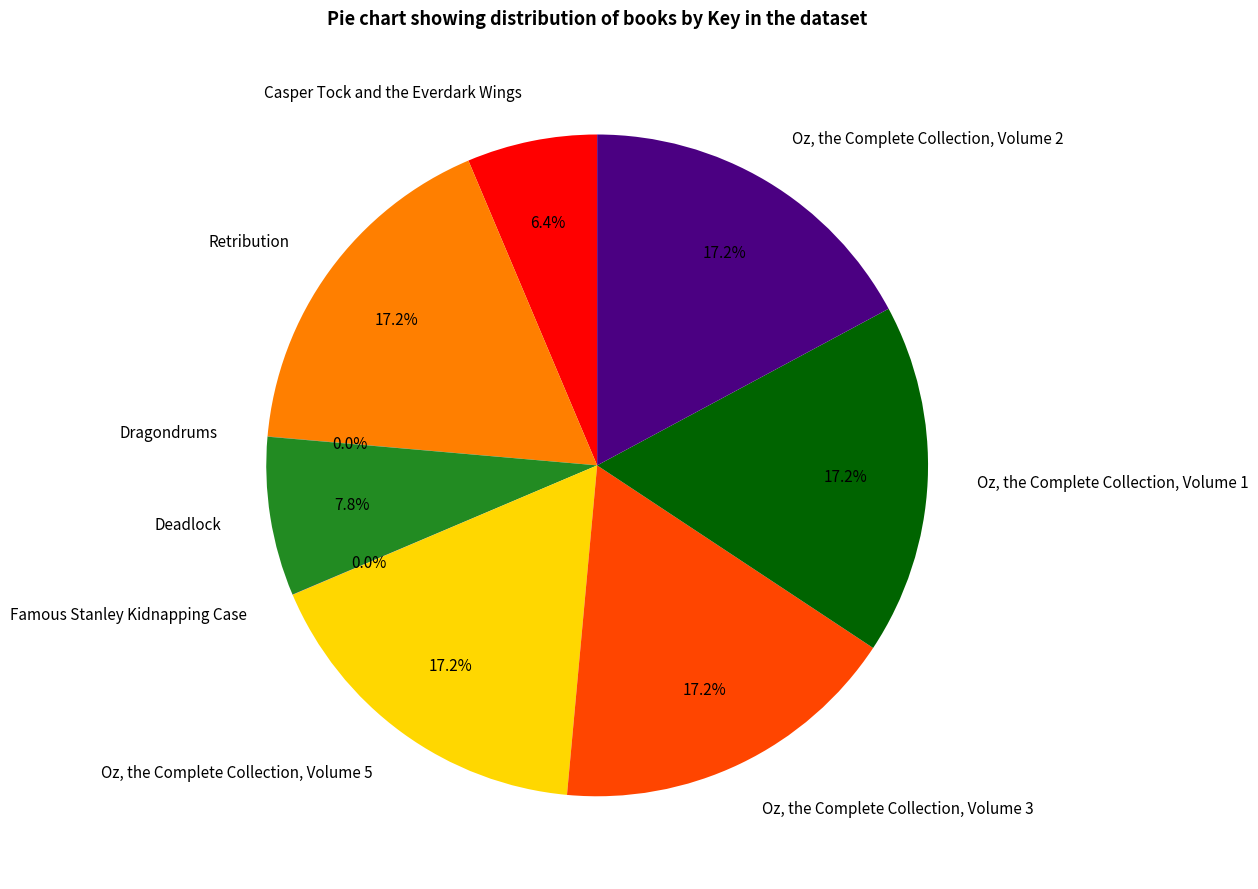

To the nearest percent, what is the average slice percentage?

11%